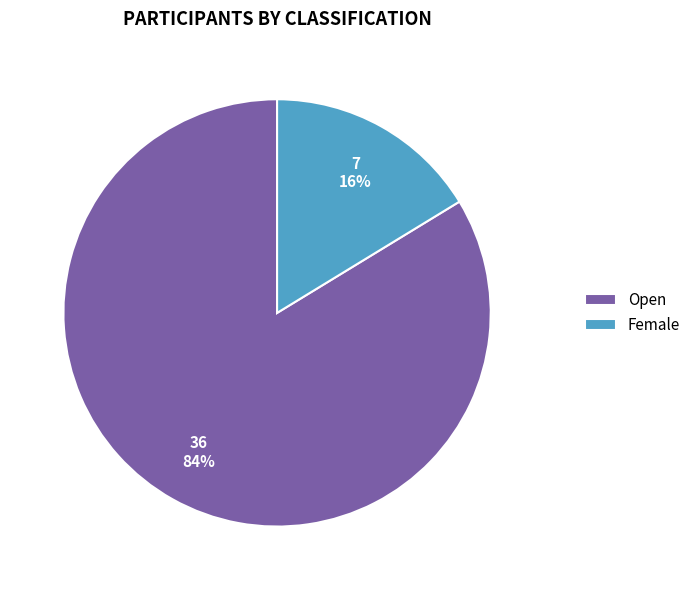

To the nearest percent, what is the average slice percentage?

50%